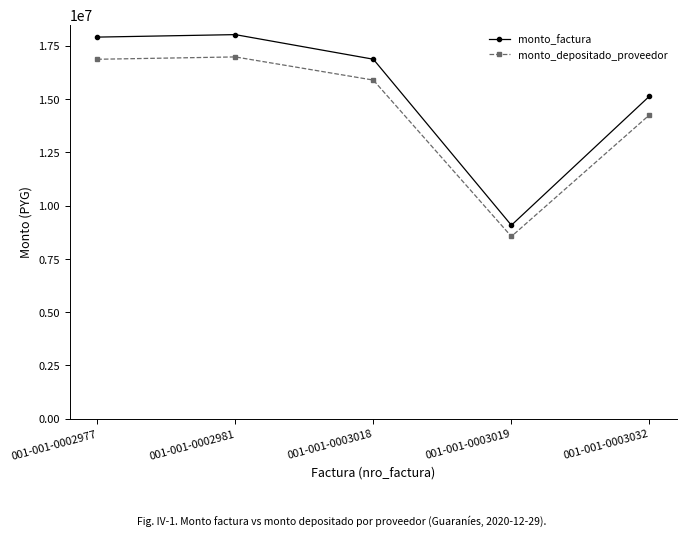

Rank the series at 001-001-0002981 from lowest to highest value.

monto_depositado_proveedor, monto_factura